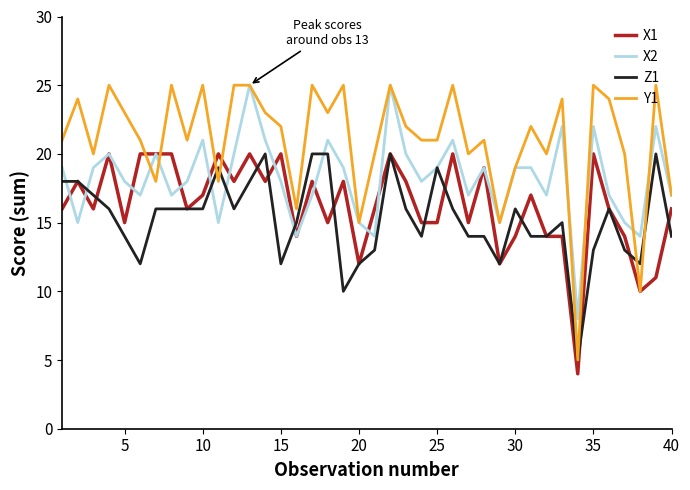

Count the number of data series in this chart.

4